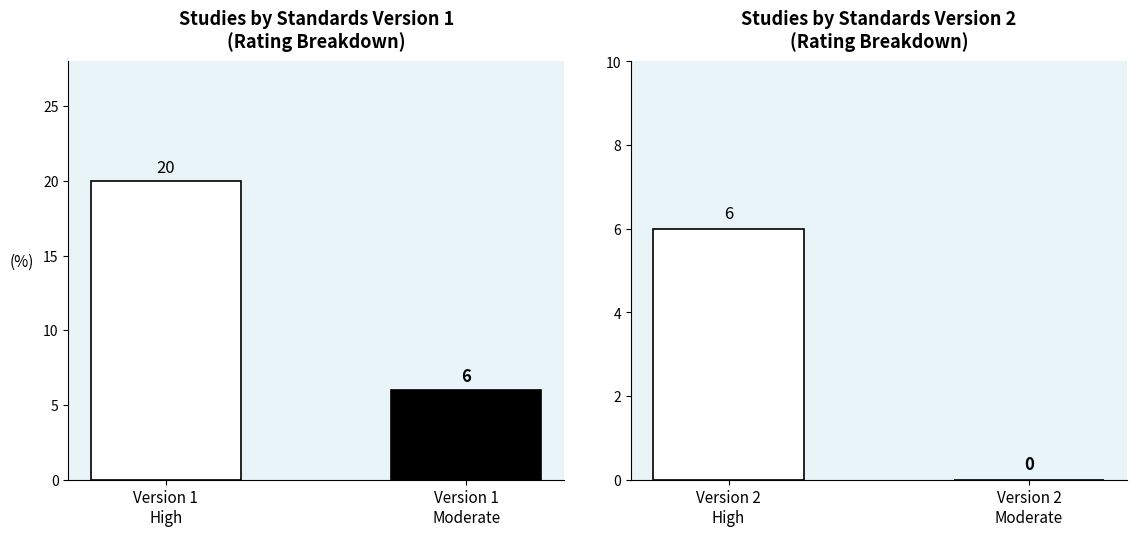

At which category does the chart reach its peak across all series?

Version 1
High